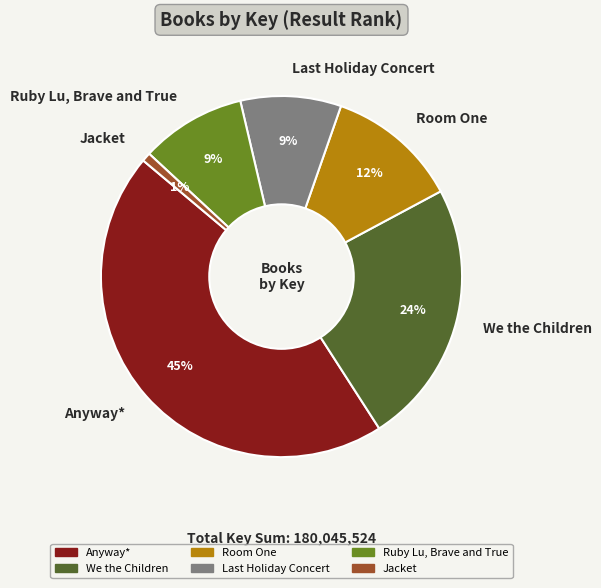

True or false: Jacket accounts for 11% of the total.

False